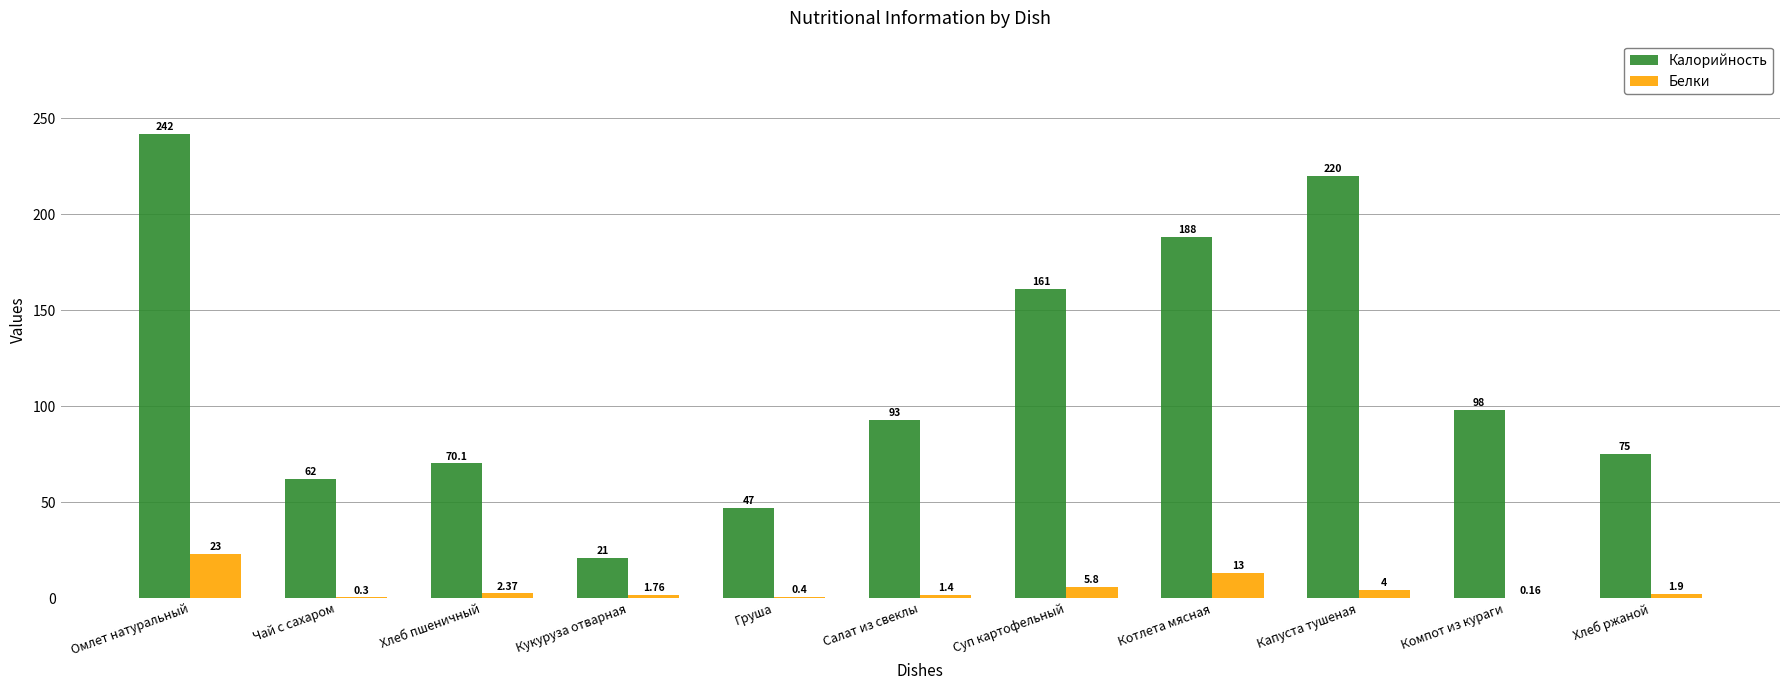

Which category has the highest value in the Калорийность series?

Омлет натуральный